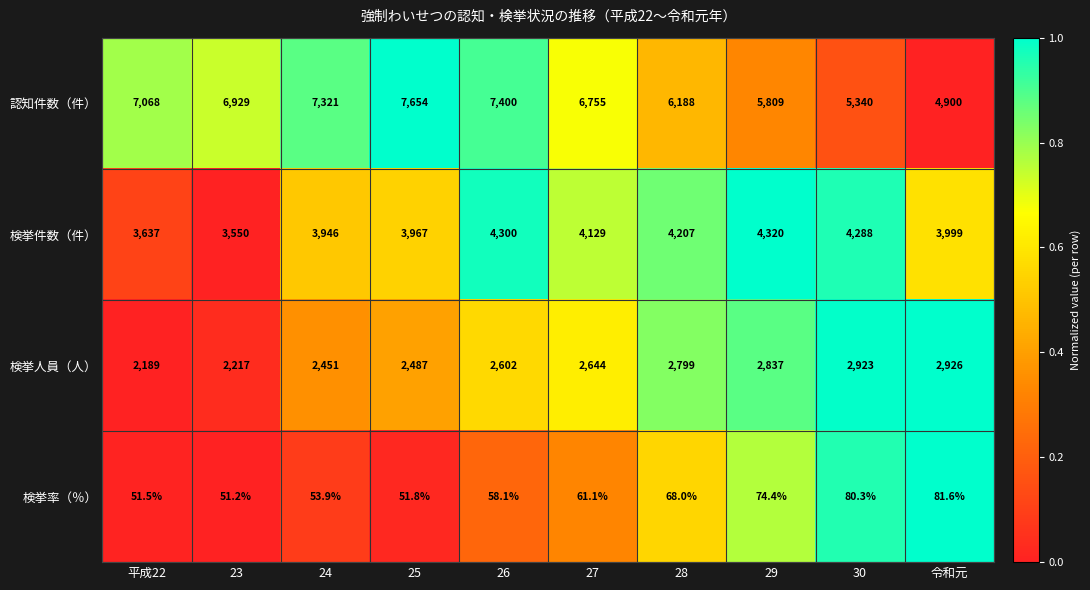

Is the value of 検挙率（％） at 30 greater than the value of 検挙人員（人） at 25?

No